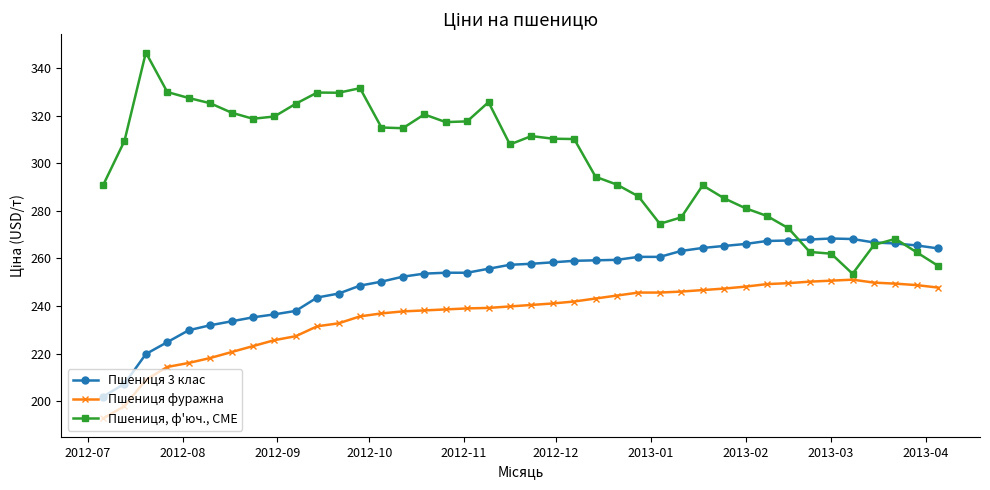

What is the value of the Пшениця, ф'юч., CME point at the 35th from the left?

262.0